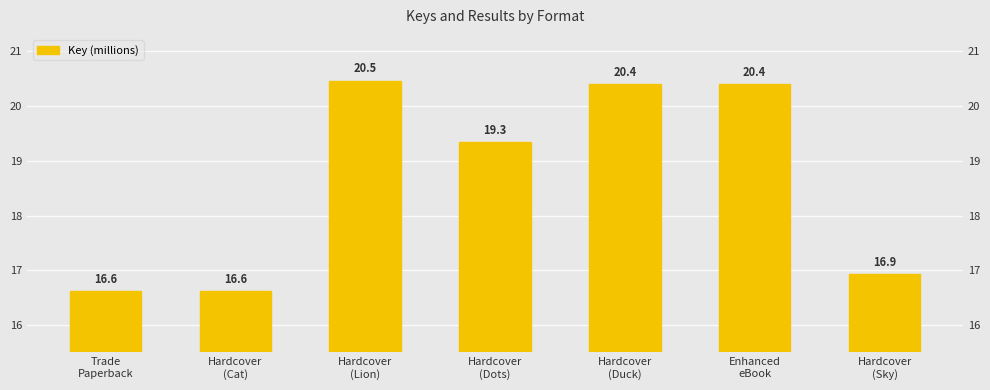

Which label corresponds to the largest value in the chart?

Hardcover
(Lion)